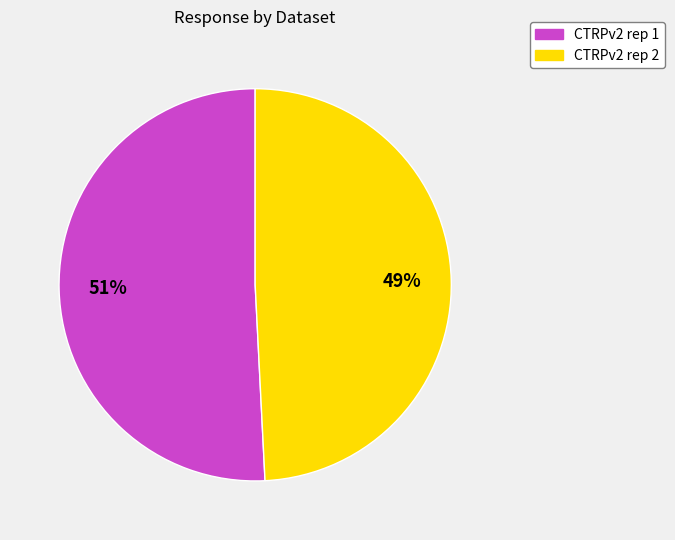

The CTRPv2 rep 2 slice represents 49% of the pie. True or false?

True